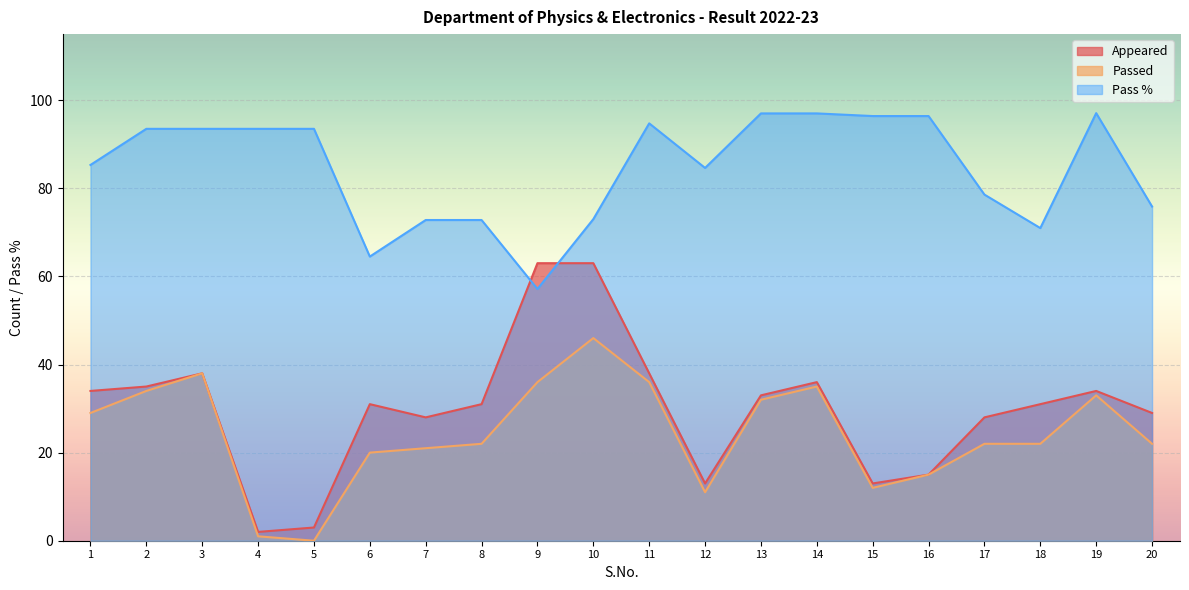

At which category is the sum across all series the highest?

10